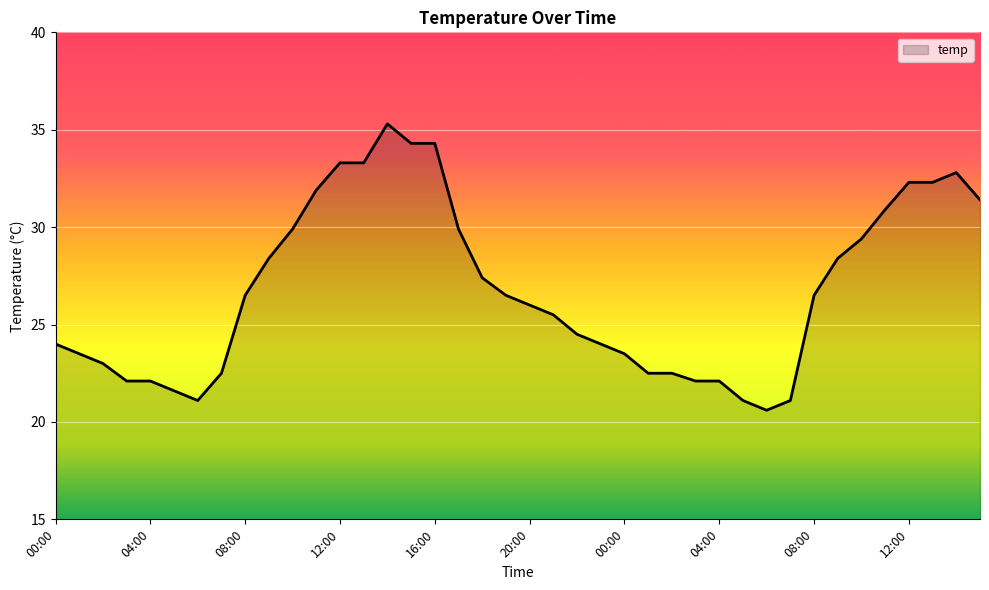

True or false: the data has more than 1 interior local peaks.

True